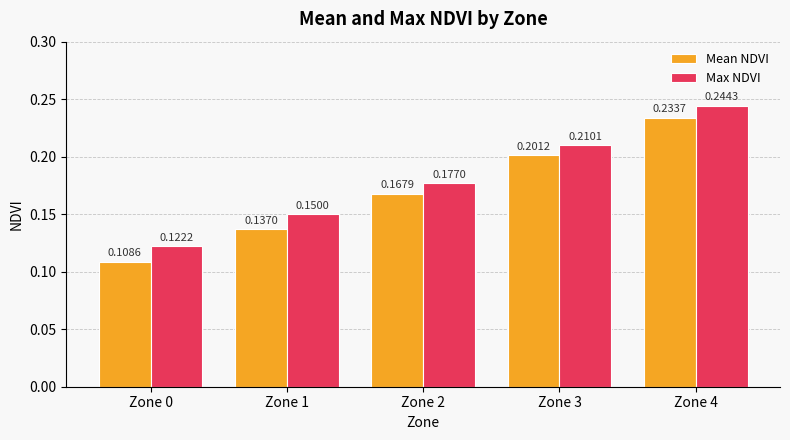

Is the value of Max NDVI at Zone 2 greater than the value of Mean NDVI at Zone 3?

No